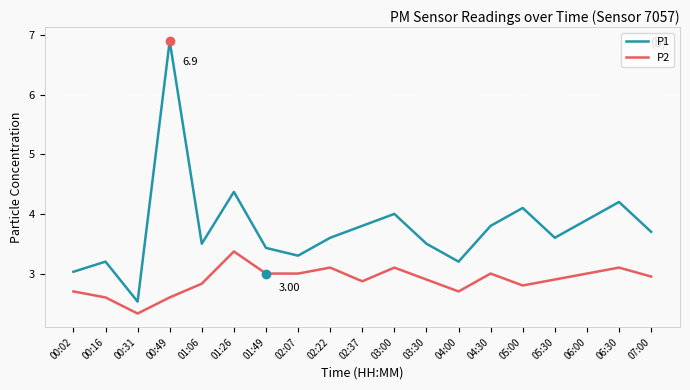

True or false: P1 has more than 1 points higher than both neighbors.

True